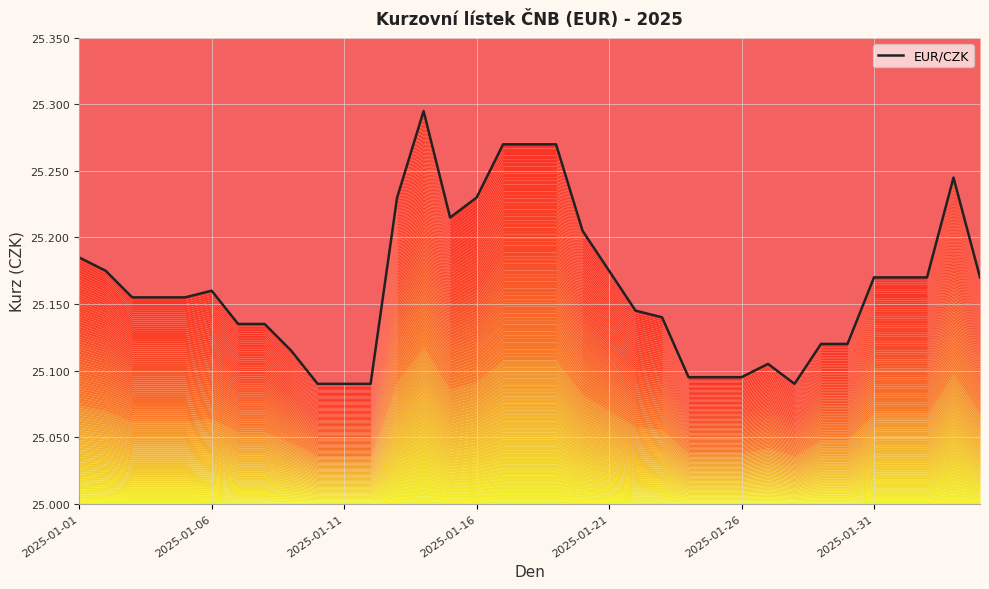

Rank the categories by value from lowest to highest.

9, 10, 11, 27, 23, 24, 25, 26, 8, 28, 29, 2025-01-31, 7, 22, 21, 2025-01-11, 2025-01-16, 2025-01-21, 2025-01-26, 30, 31, 32, 34, 2025-01-06, 20, 2025-01-01, 19, 14, 12, 15, 33, 16, 17, 18, 13